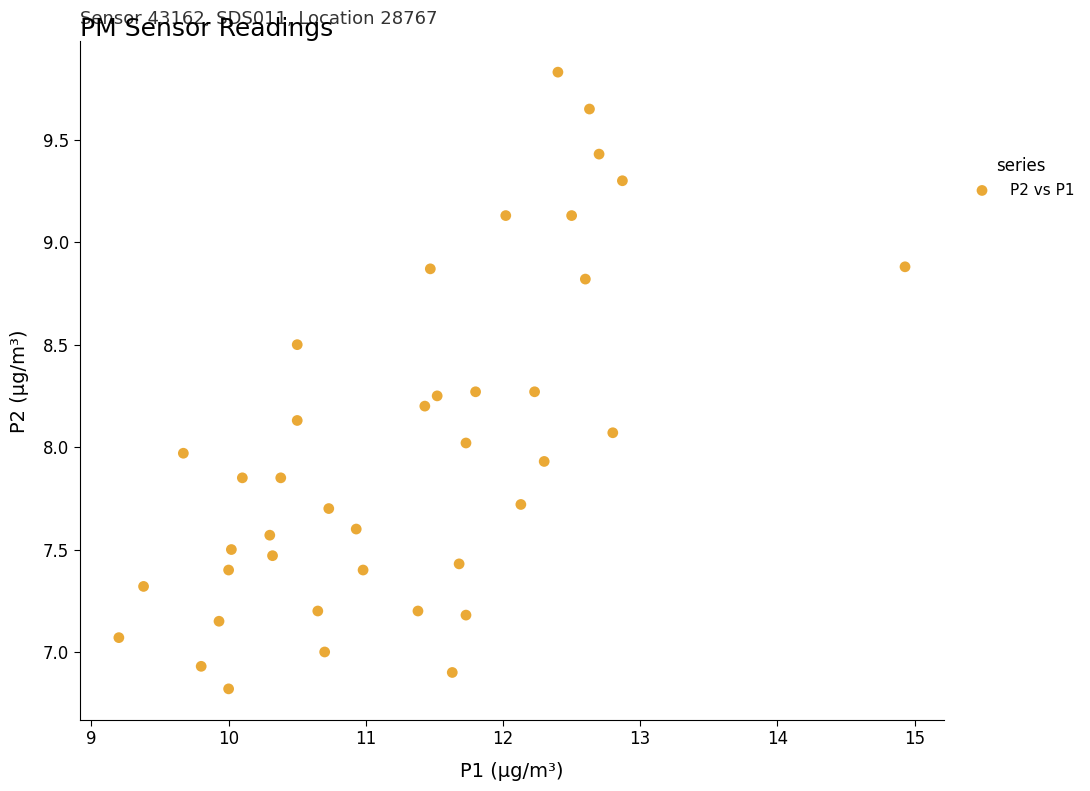

What is the range of X values (max minus min)?

5.7